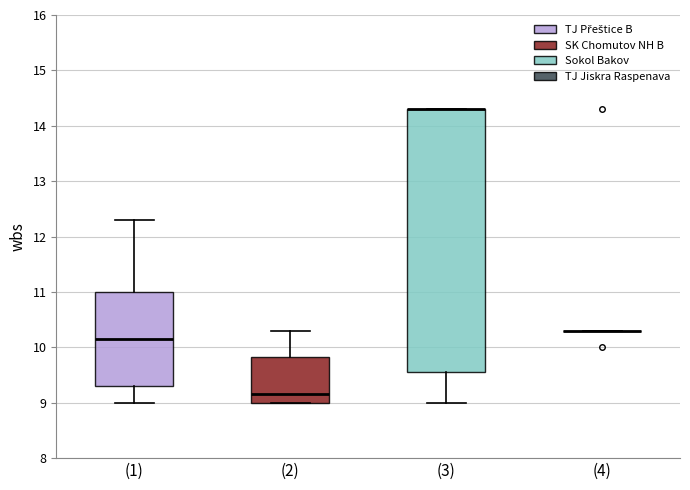

Which box is the tallest, from its lower edge to its upper edge?

(3)